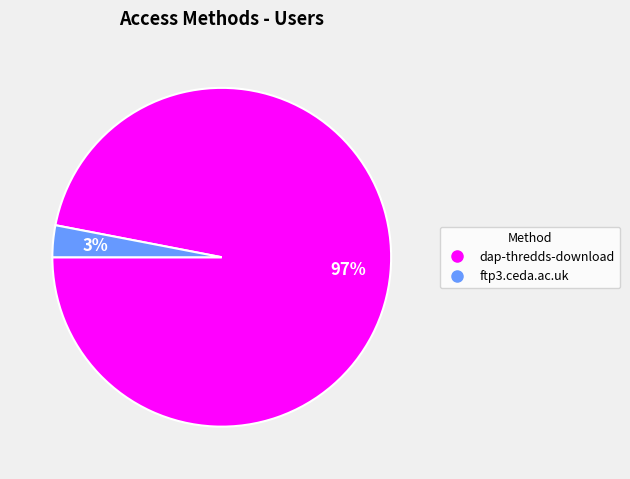

Which slice is the largest?

dap-thredds-download